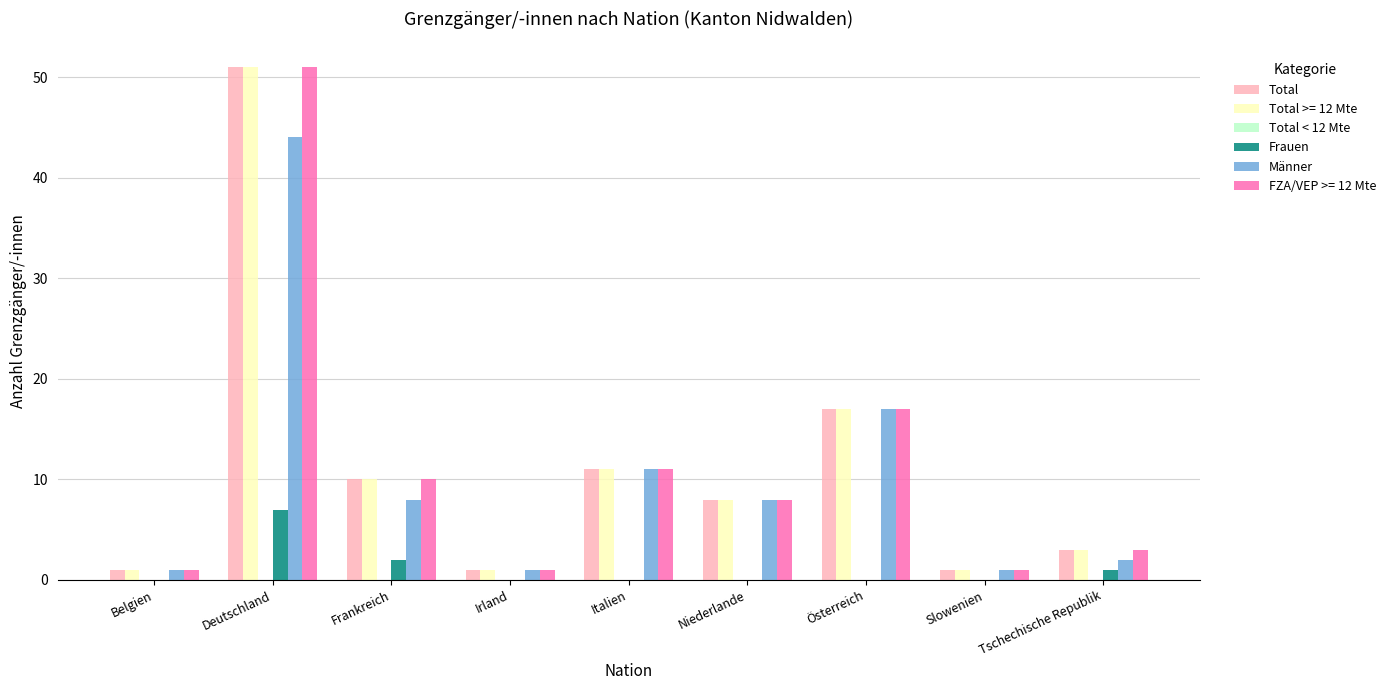

What is the total value across all series at Frankreich?

40